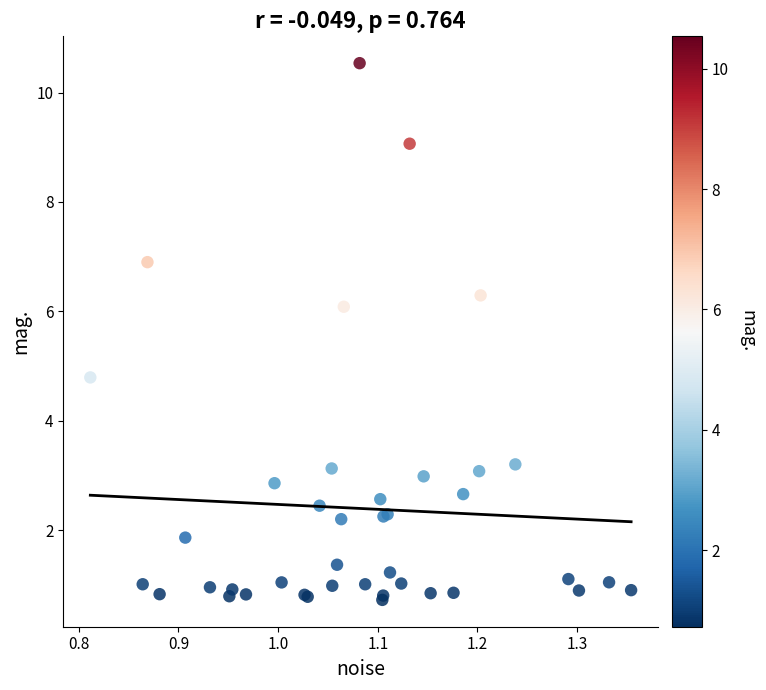

What Y value in the scatter plot is closest to 5?

4.8